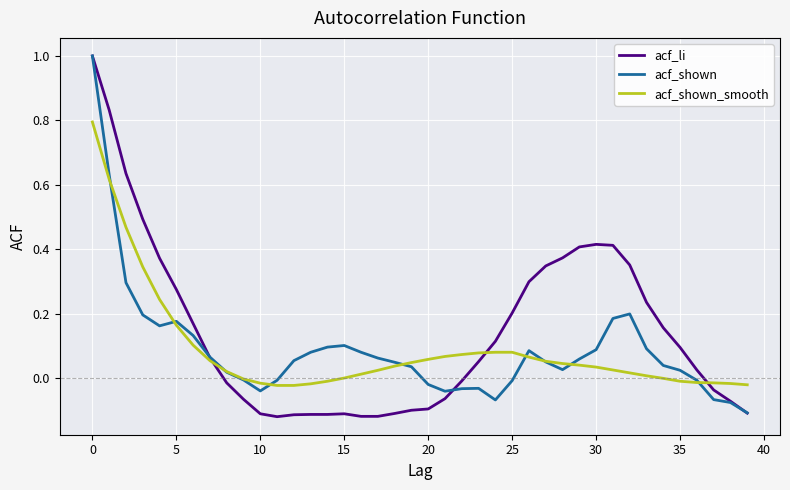

Which series has the largest total across all categories?

acf_li